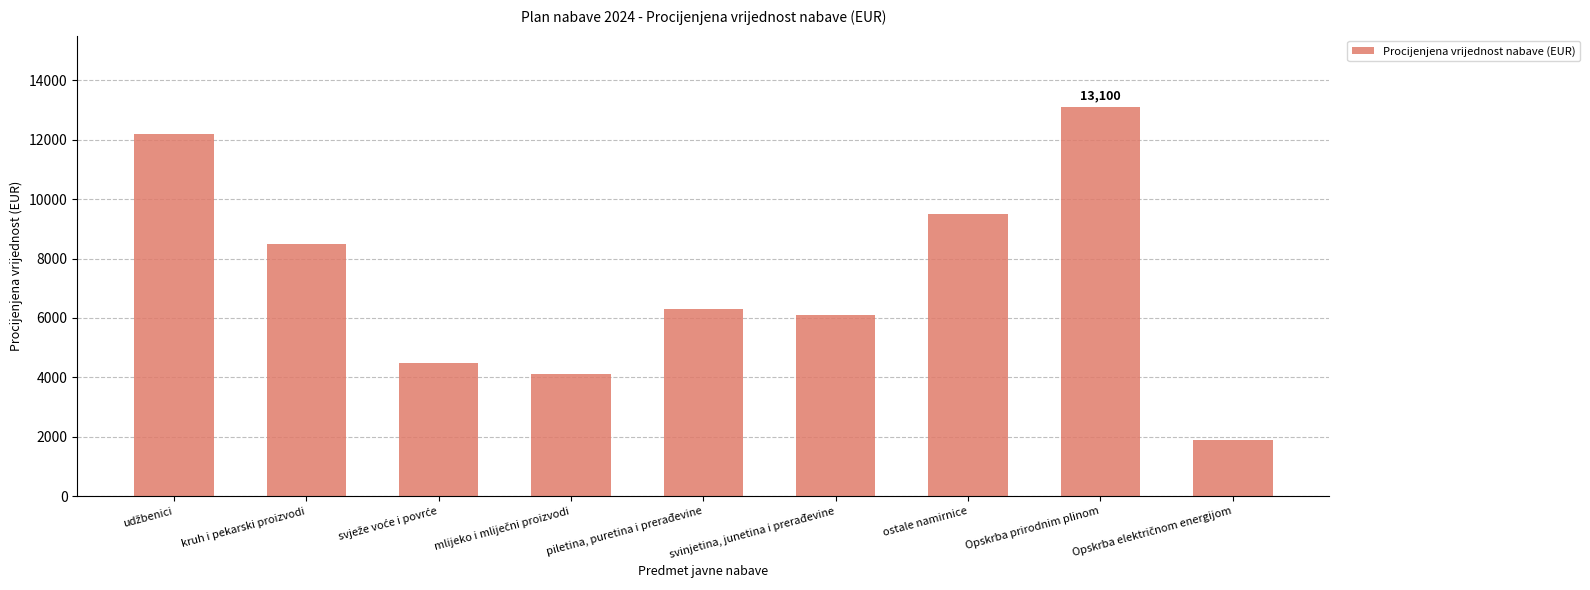

At which label is the value closest to 7500?

kruh i pekarski proizvodi